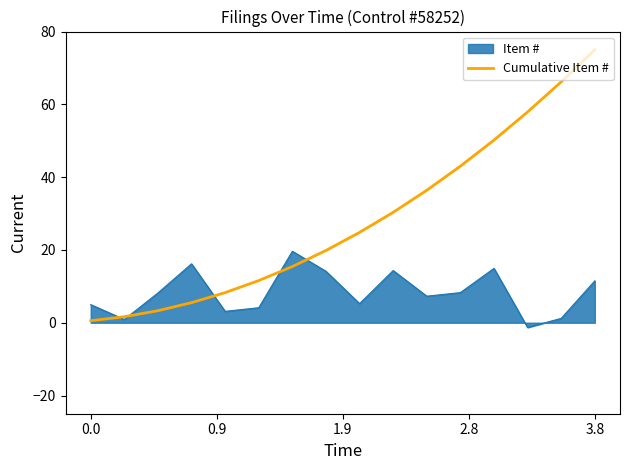

List the series in order of their peak value, lowest first.

Item #, Cumulative Item #